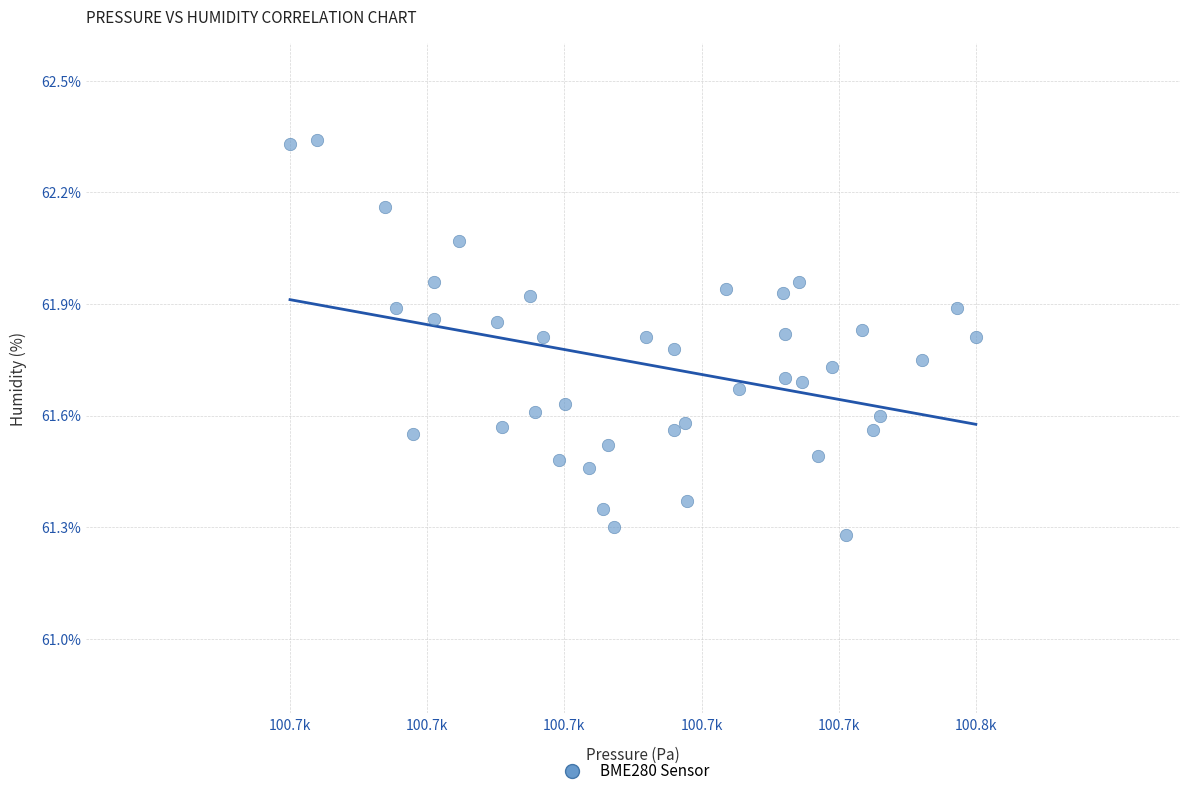

What is the range of Y values (max minus min)?

1.1